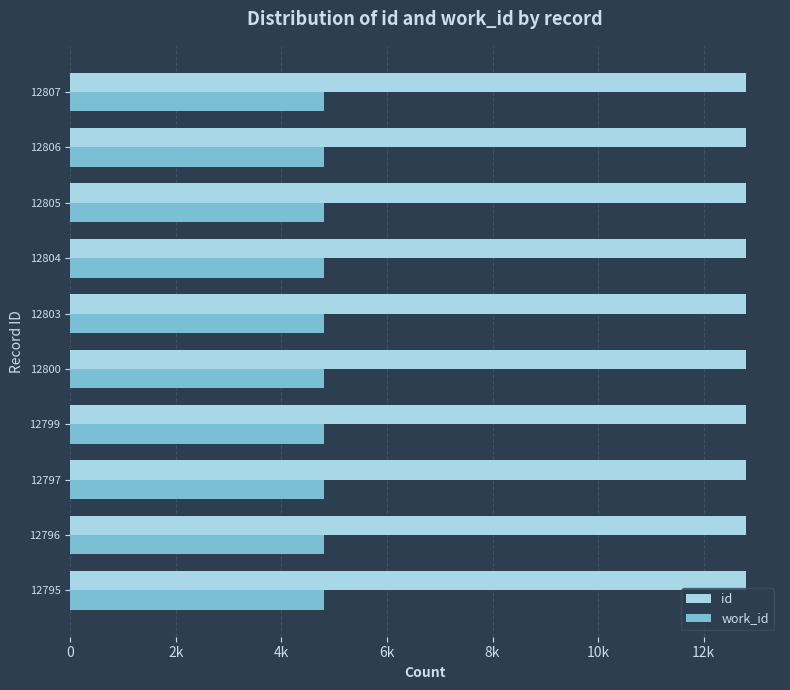

What are all the series names shown in the legend?

id, work_id